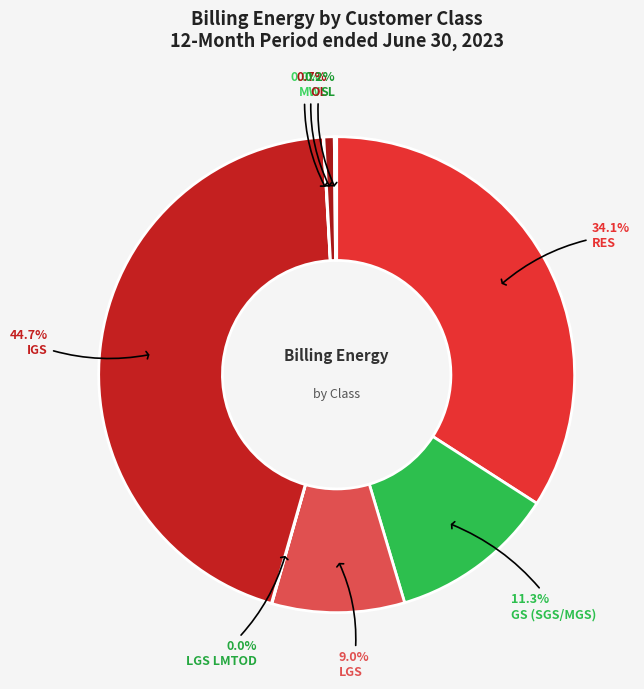

How many segments does this pie chart have?

8